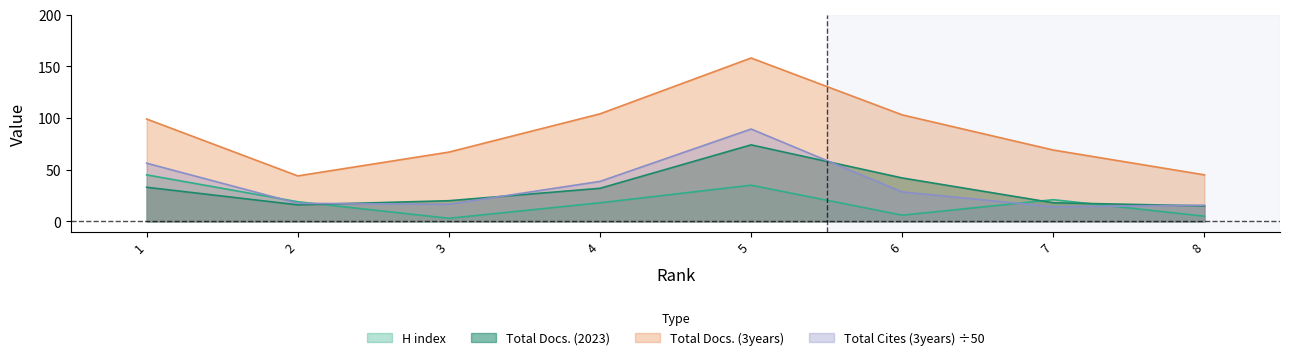

At 3, list the series in order from smallest to largest.

H index, Total Cites (3years) ÷50, Total Docs. (2023), Total Docs. (3years)